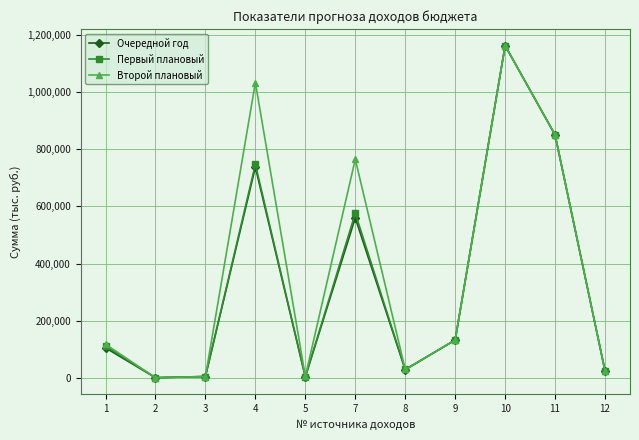

How many interior local peaks does the Очередной год series have?

3